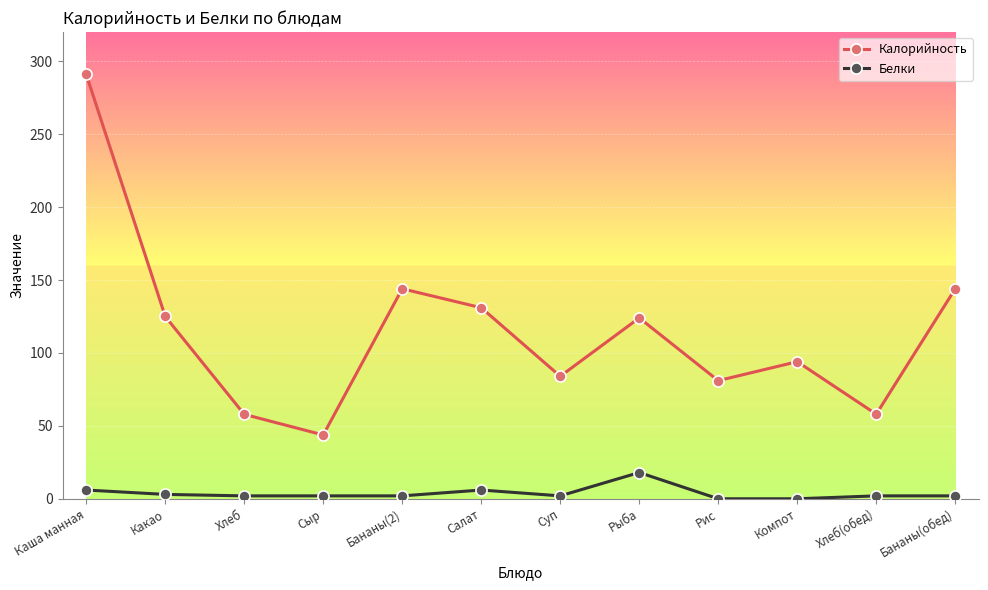

What is the maximum value for Белки?

18.0